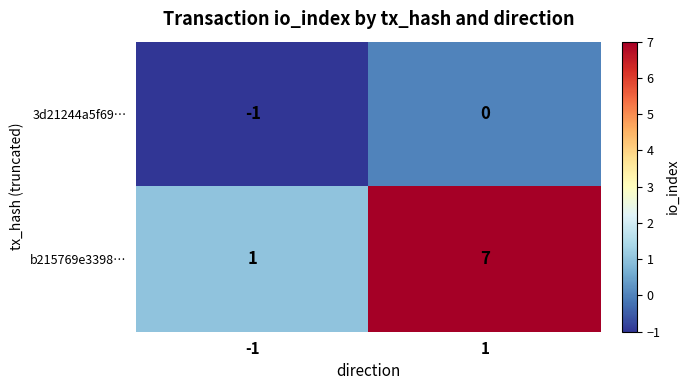

At how many categories does at least one series exceed 0?

2